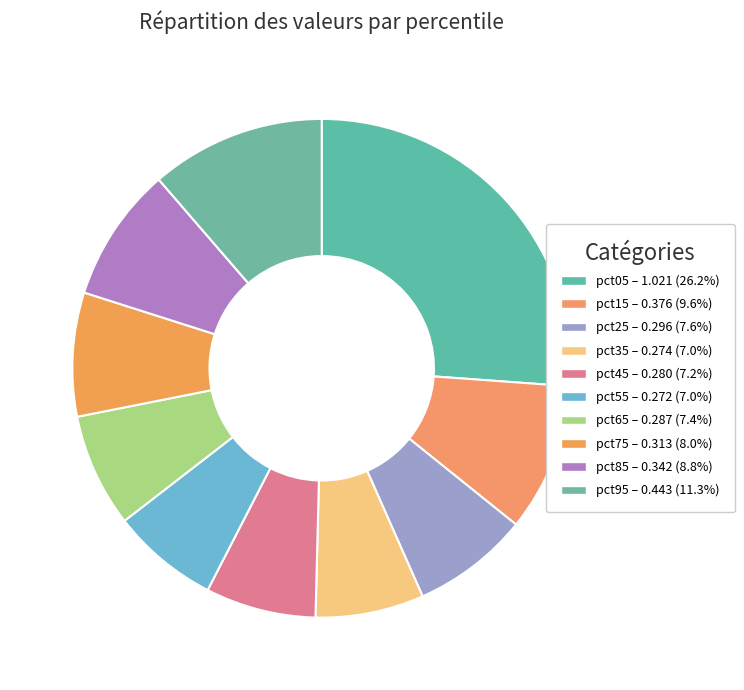

Is it true that pct95 is 11% of the pie?

True